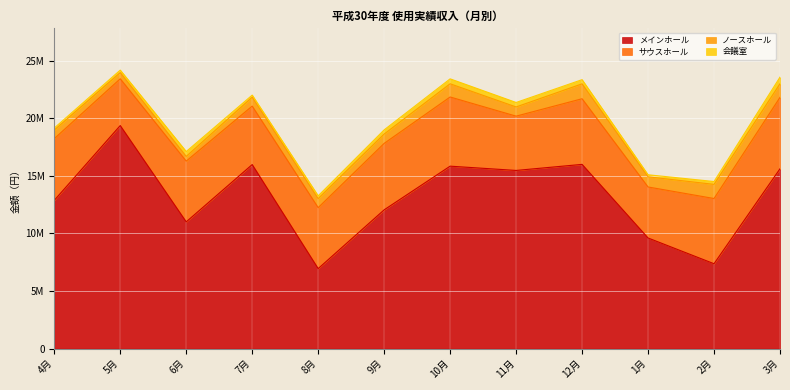

Which series has the largest range (max minus min)?

メインホール